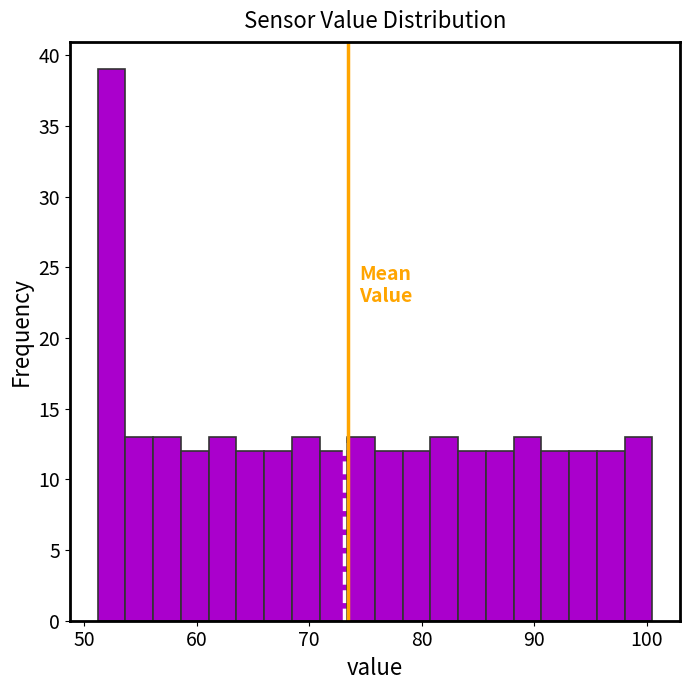

Around what value on the x-axis is the tallest bar? Give the approximate position of its centre, as read against the axis.

52